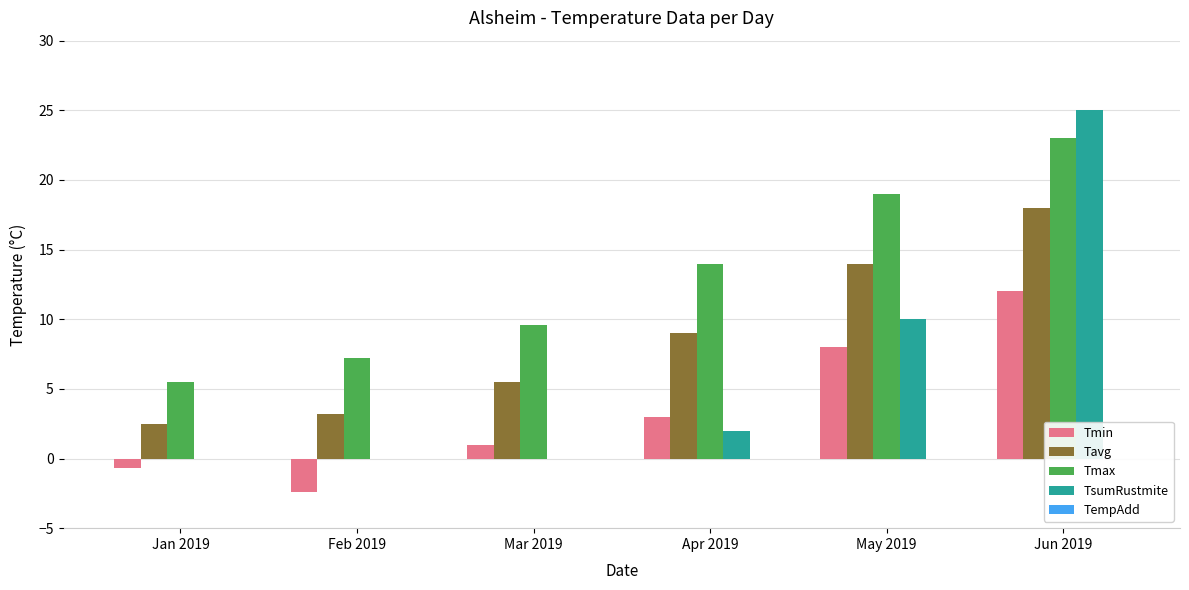

What is the sum of all Tavg values?

52.2